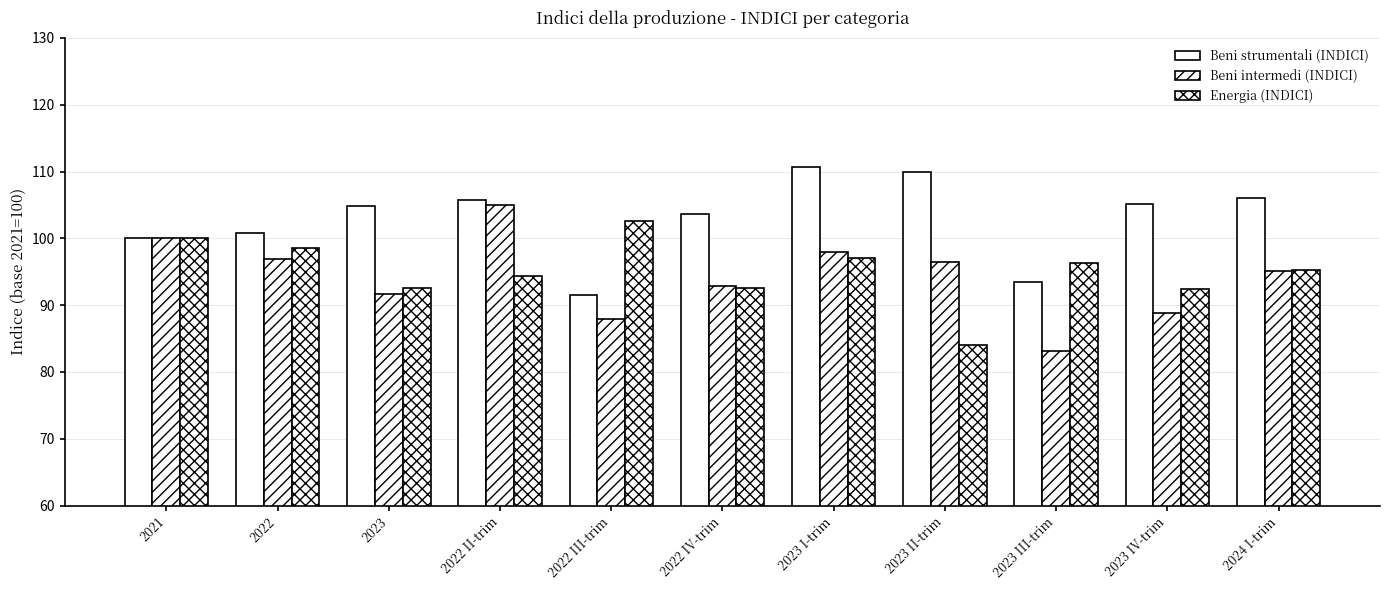

Does the chart contain stacked bars?

No